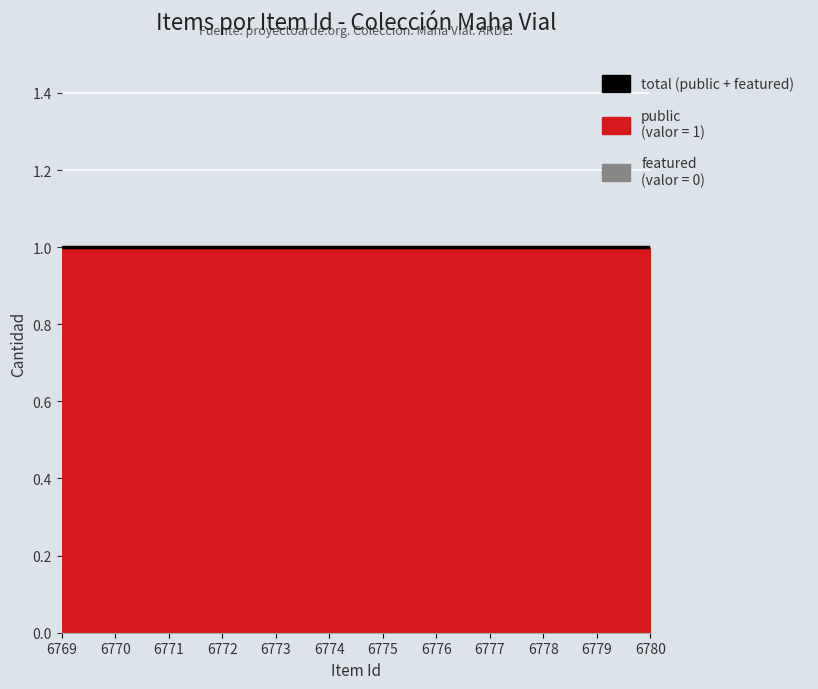

Which series has the widest spread of values?

public